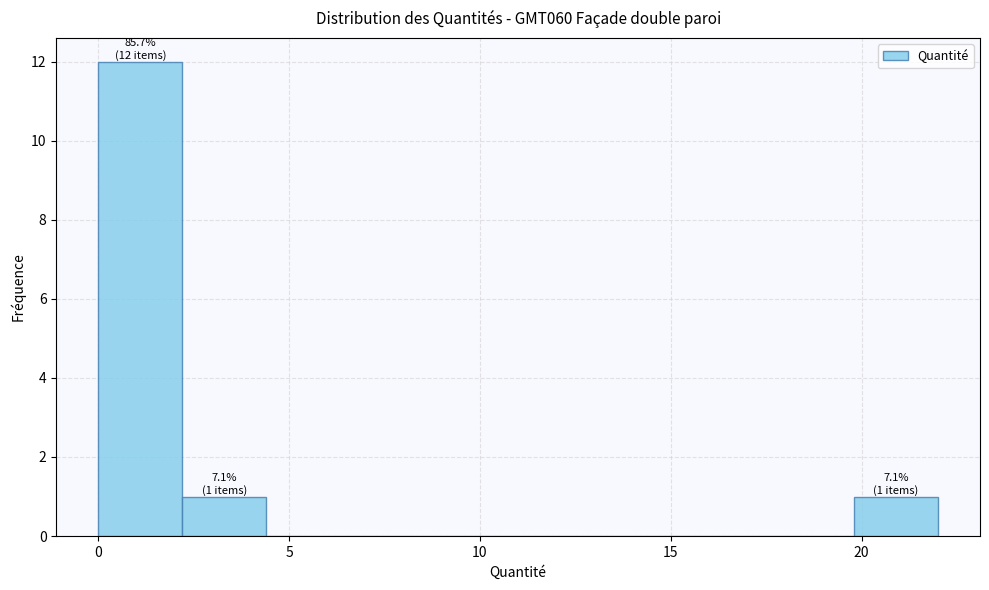

Which range on the x-axis has the tallest bar?

0.0 to 2.0